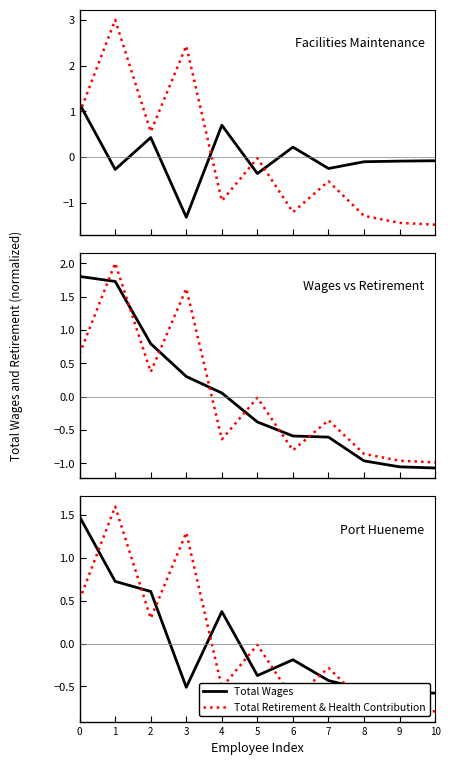

Reading right to left, what are all the values shown in this chart?

Total Wages: 10=-0.6	9=-0.6	8=-0.5	7=-0.4	6=-0.2	5=-0.4	4=0.4	3=-0.5	2=0.6	1=0.7	0=1.5
Total Retirement & Health Contribution: 10=-0.8	9=-0.8	8=-0.7	7=-0.3	6=-0.6	5=-0.0	4=-0.5	3=1.3	2=0.3	1=1.6	0=0.5